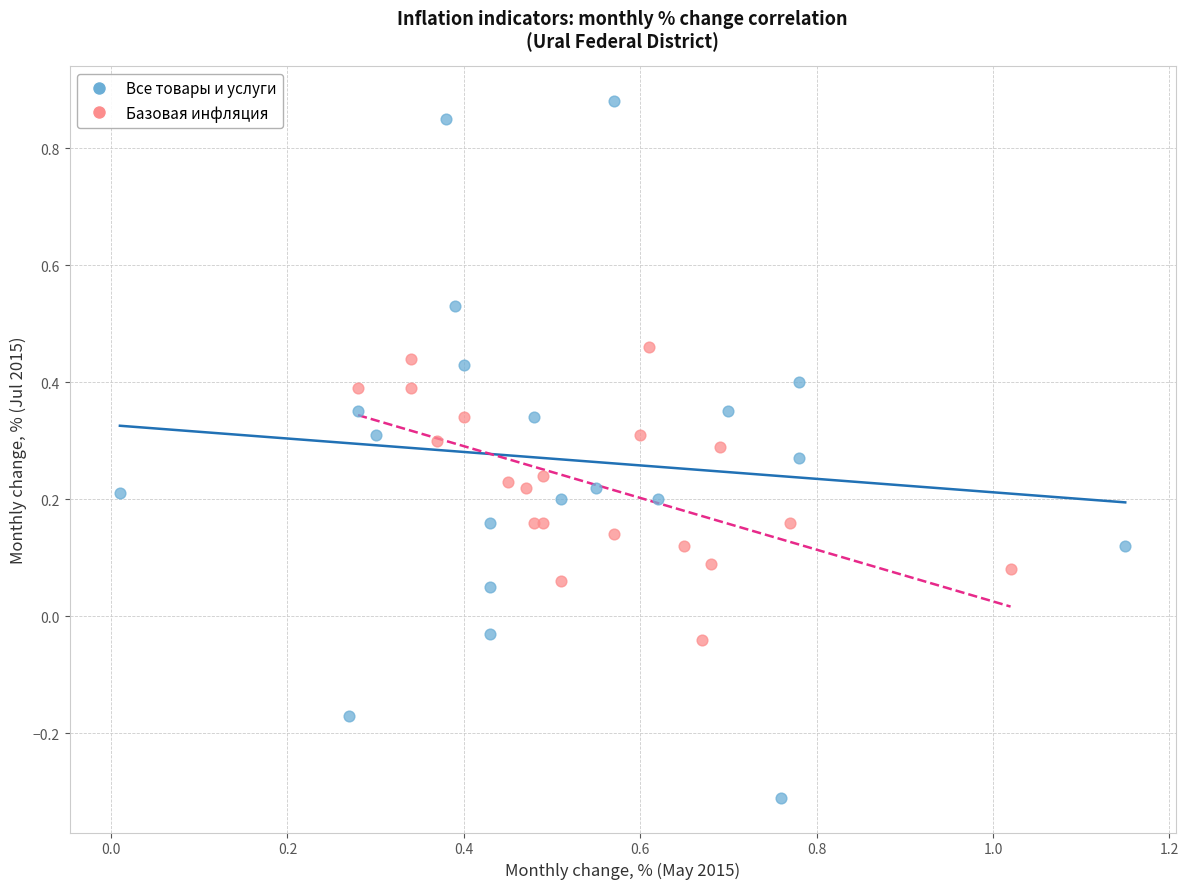

What are all the series names shown in the legend?

Все товары и услуги, Базовая инфляция